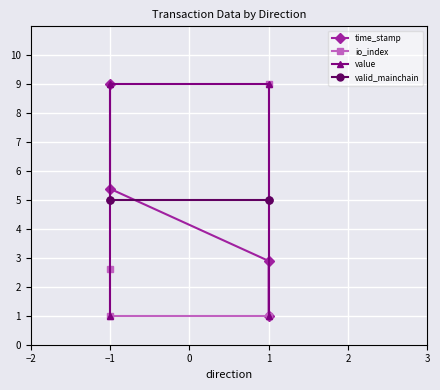

The value of value at −1 is 13.8. True or false?

False